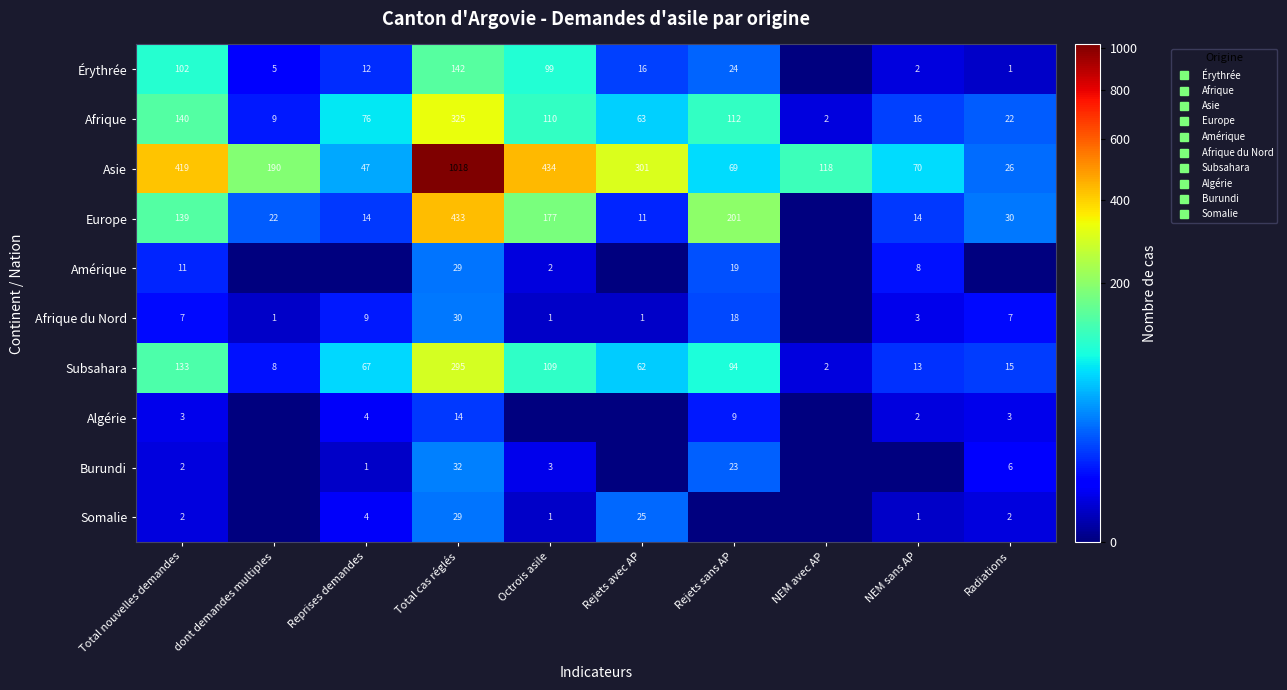

How many categories are shown in the chart?

10